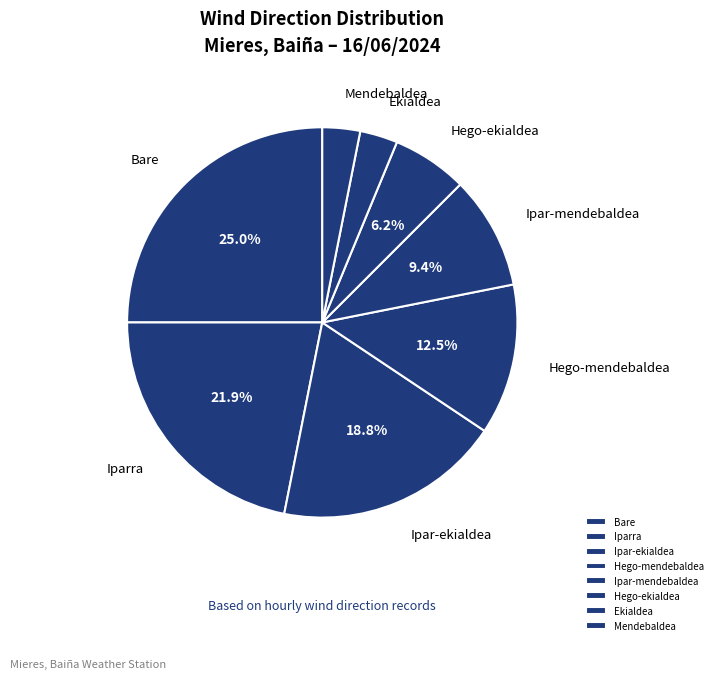

How many segments does this pie chart have?

8